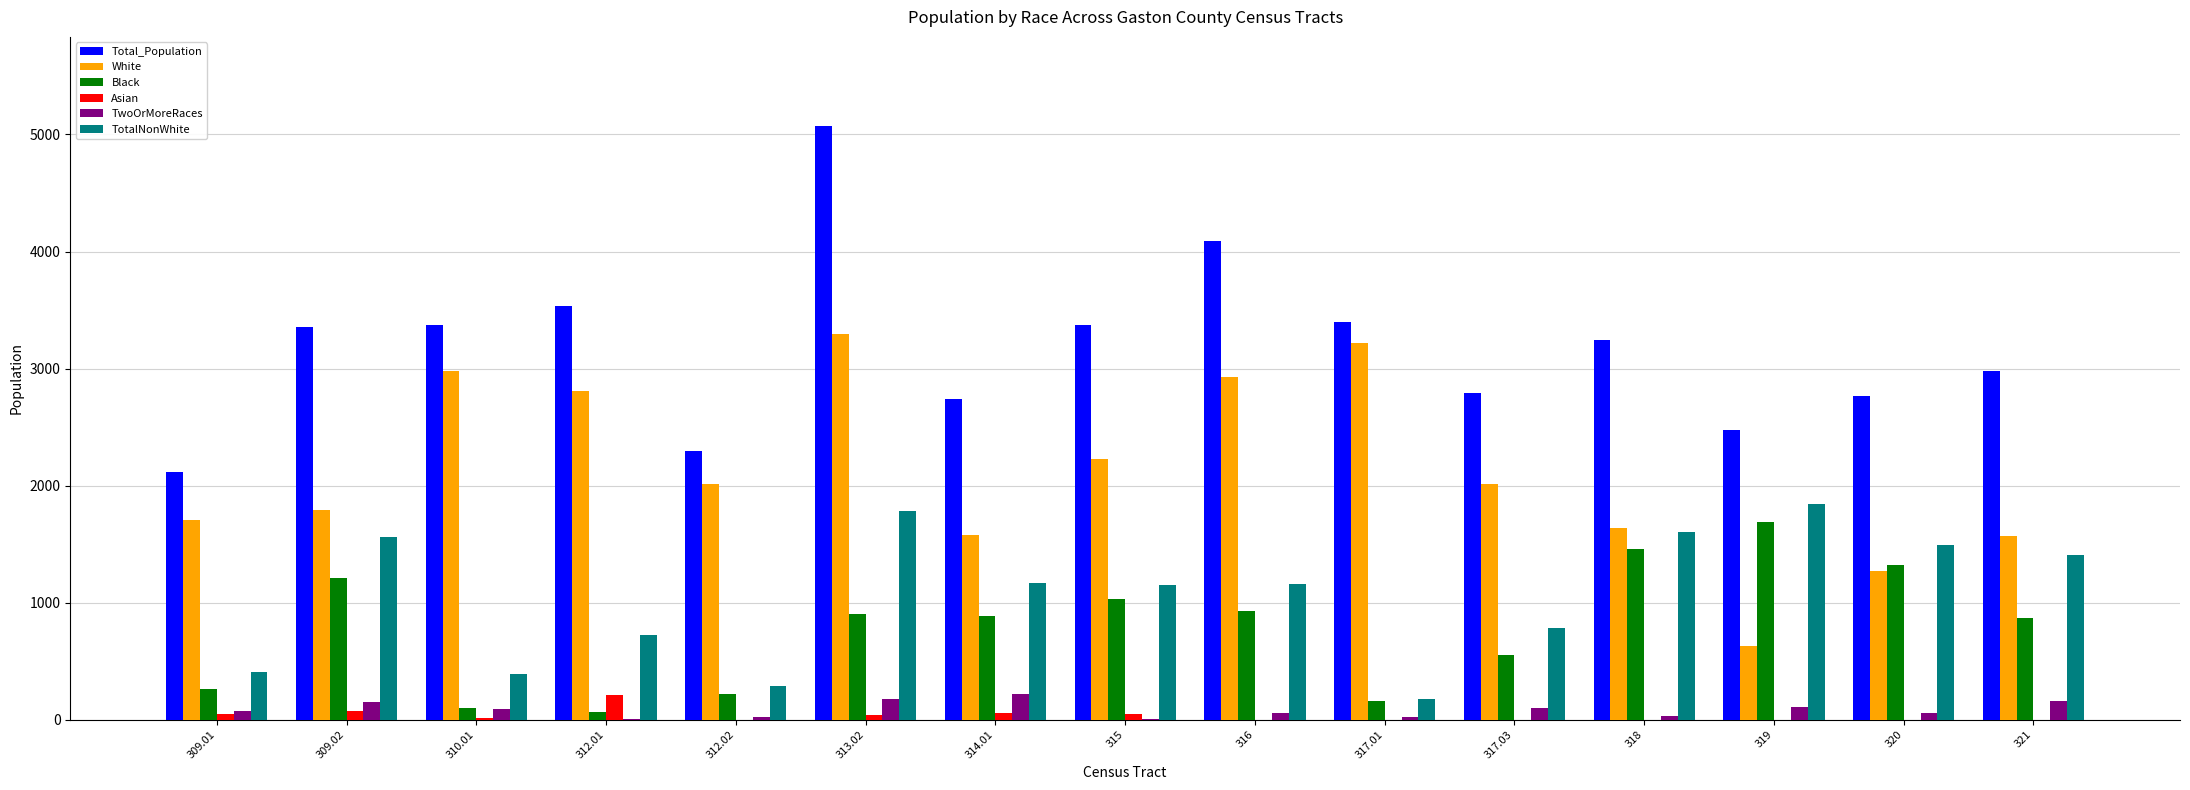

What is the sum of the White values at 320 and 314.01?

2848